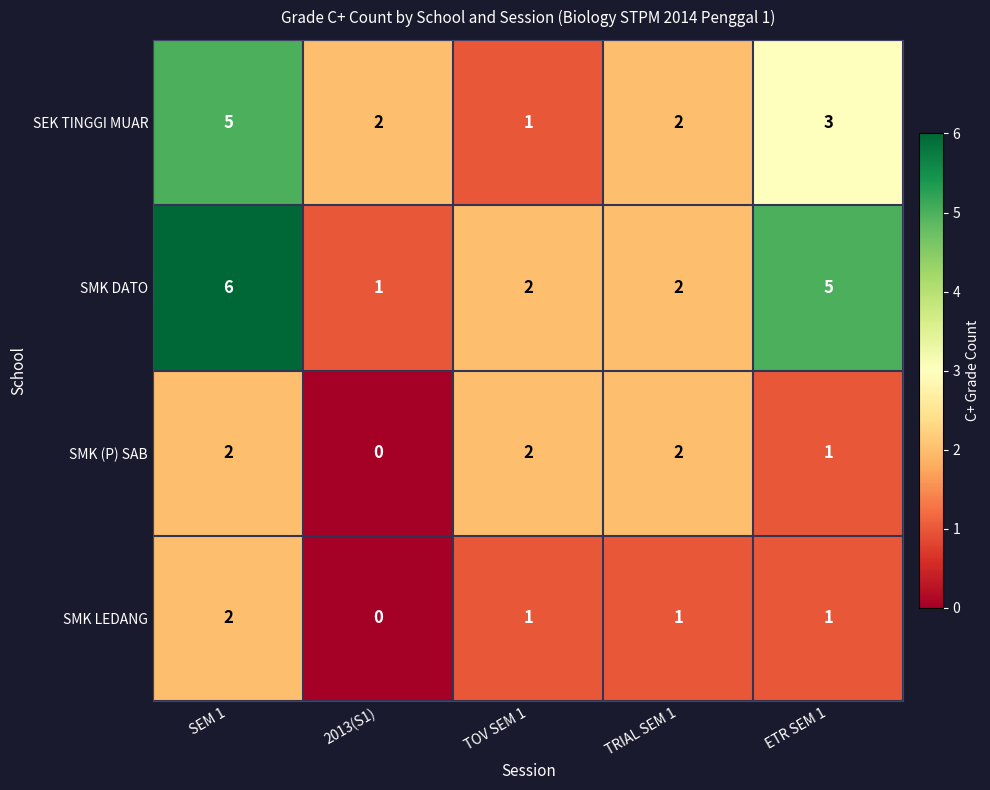

Which series changed the most between TOV SEM 1 and TRIAL SEM 1?

SEK TINGGI MUAR